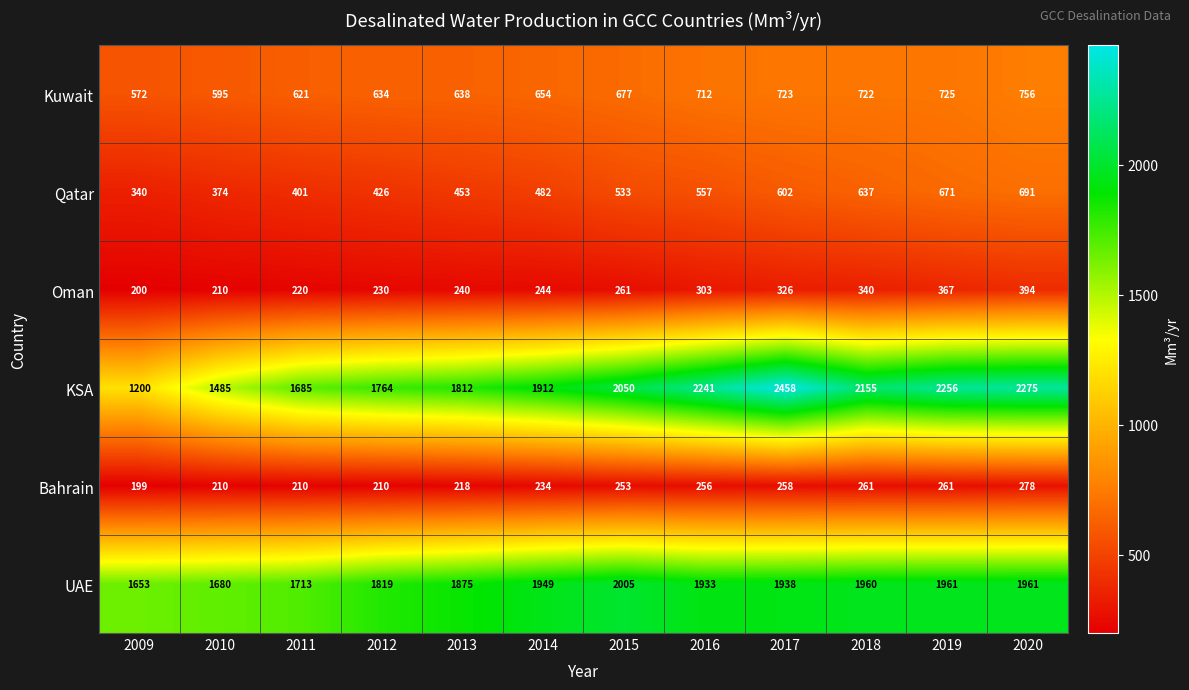

The value of Bahrain at 2010 is 299. True or false?

False